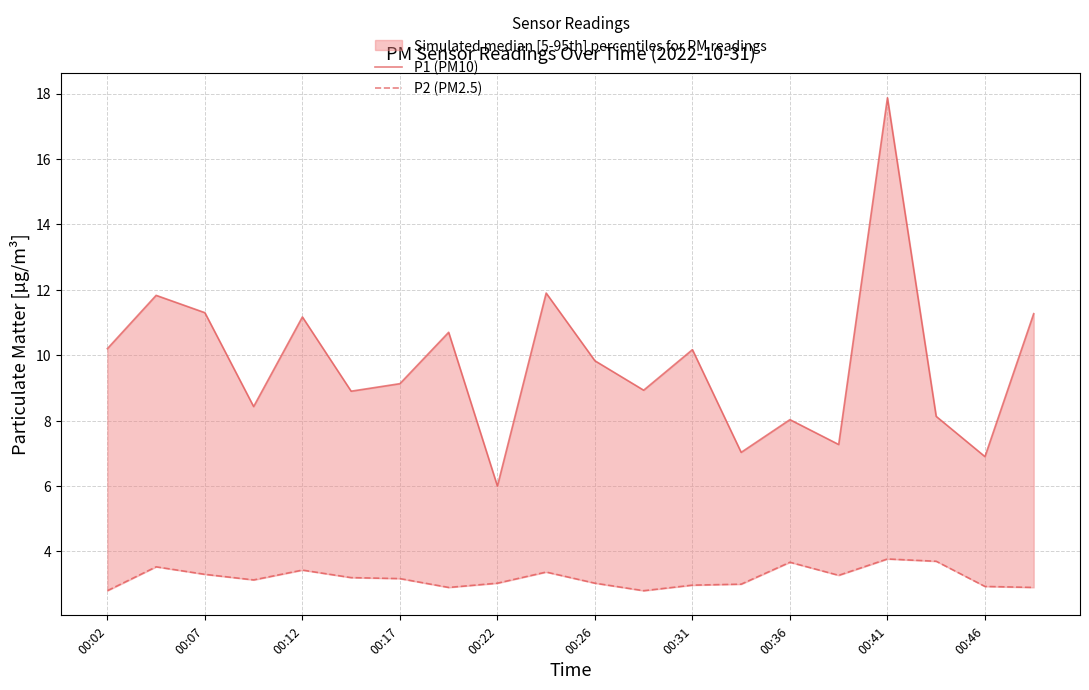

At which label does P2 (PM2.5) reach its minimum?

00:02